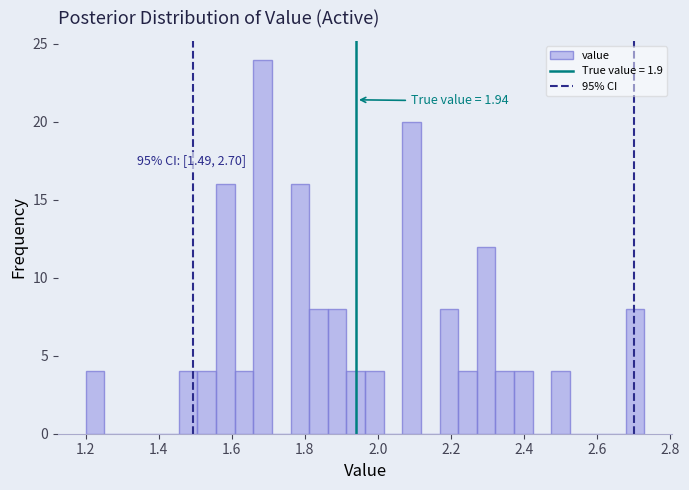

Read against the x-axis, roughly where is the centre of the tallest bar?

1.68